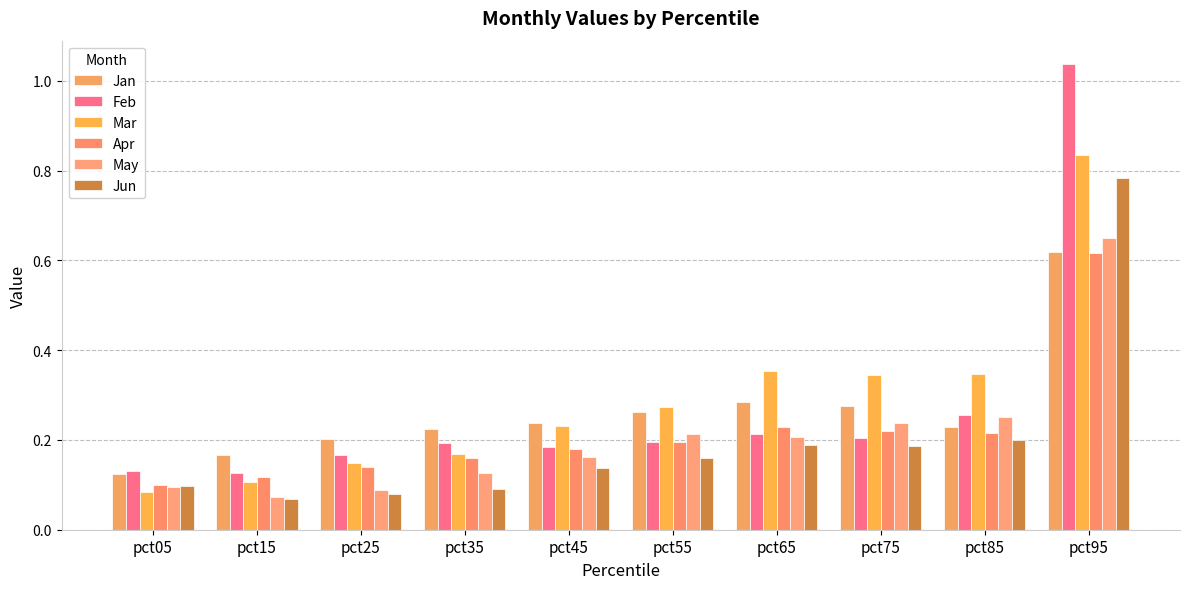

Which series has the largest total across all categories?

Mar